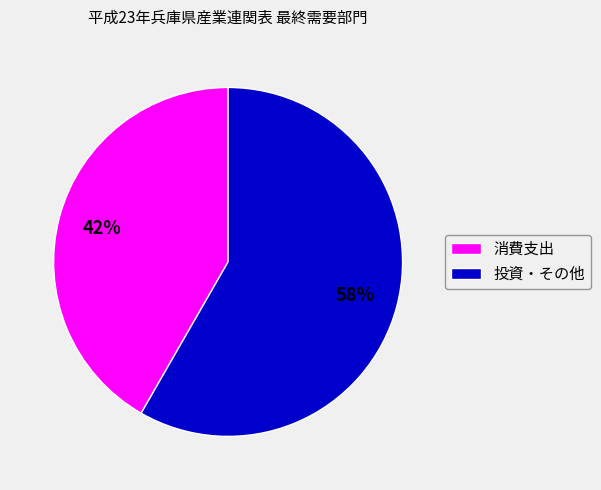

Rank the categories by value from lowest to highest.

消費支出, 投資・その他